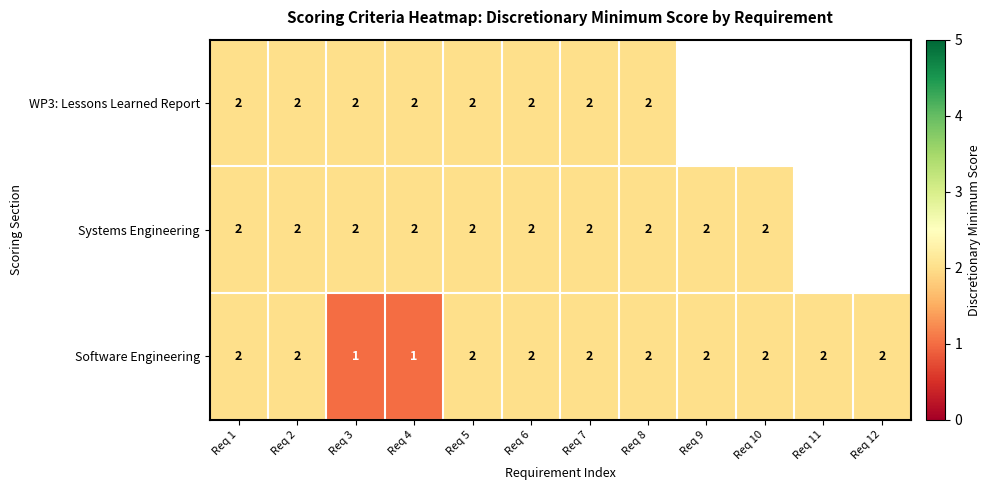

True or false: Software Engineering has a value of 0.7 at Req 6.

False